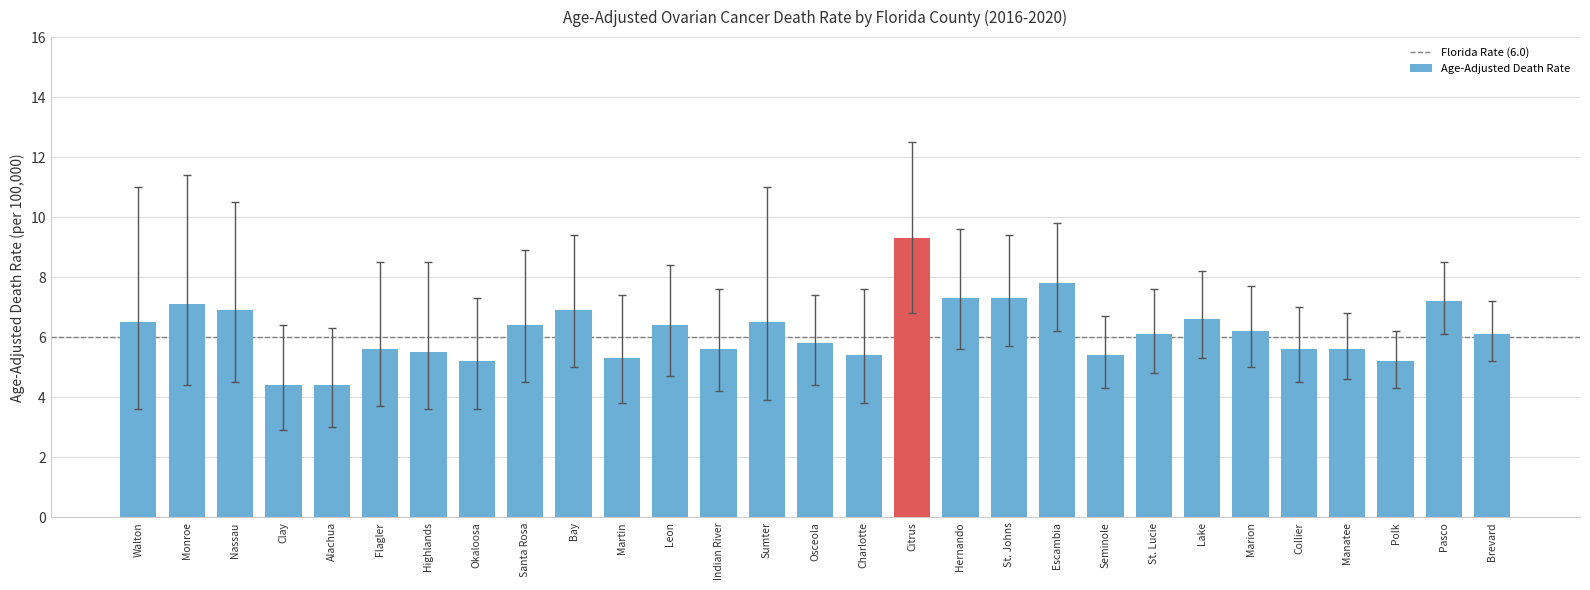

Is it true that the value at Leon is 6.4?

True